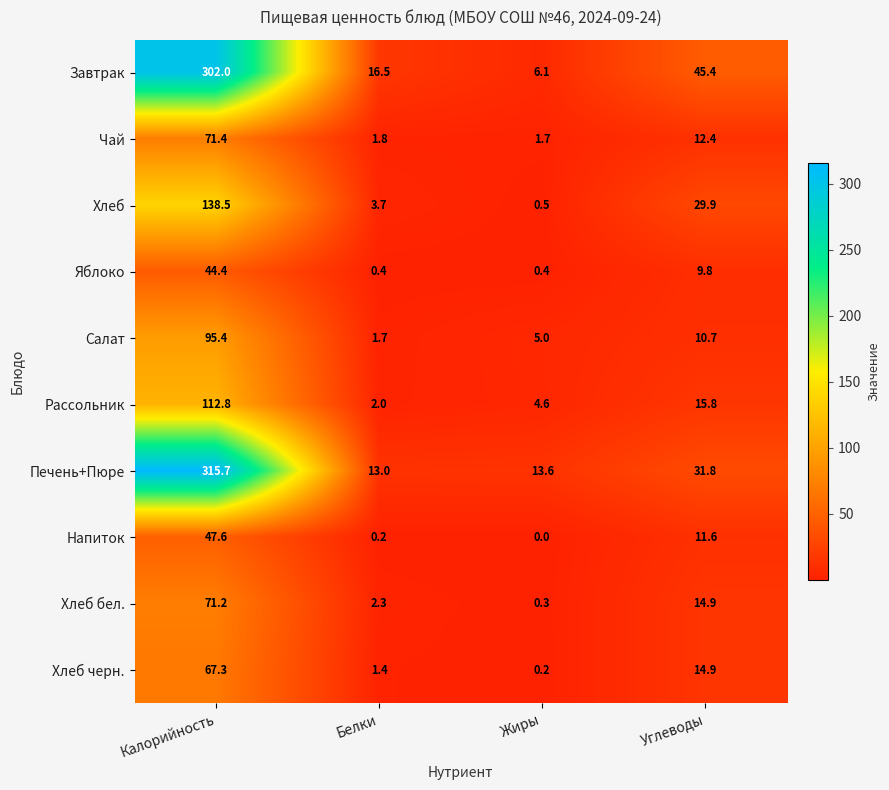

At which label is Хлеб бел. closest to 35?

Углеводы